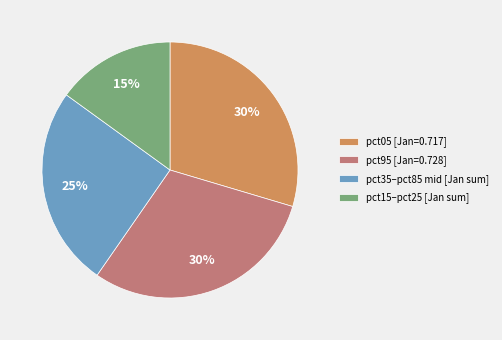

Is there any slice that represents more than half of the pie?

No